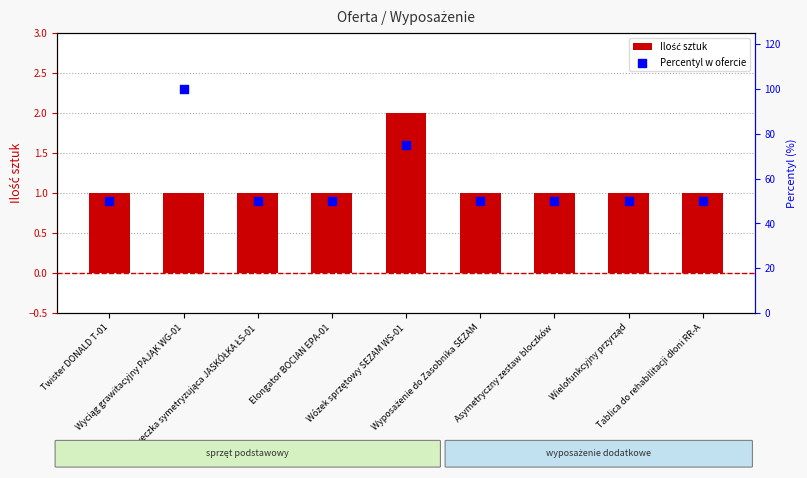

At how many categories does at least one series exceed 1?

9